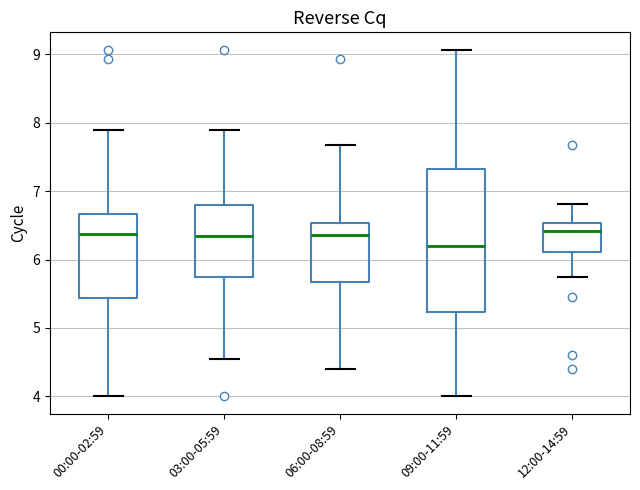

Reading left to right, transcribe this box plot: for each box, give where its median line is, the range the box spans, and where its two whiskers end, as read against the y-axis. The values are not printed on the chart, so give them approximately, as read against the axis.

00:00-02:59: median 6.4, box 5.4 to 6.7, whiskers 4.0 to 7.9
03:00-05:59: median 6.4, box 5.8 to 6.8, whiskers 4.6 to 7.9
06:00-08:59: median 6.4, box 5.7 to 6.5, whiskers 4.4 to 7.7
09:00-11:59: median 6.2, box 5.2 to 7.3, whiskers 4.0 to 9.1
12:00-14:59: median 6.4, box 6.1 to 6.5, whiskers 5.8 to 6.8